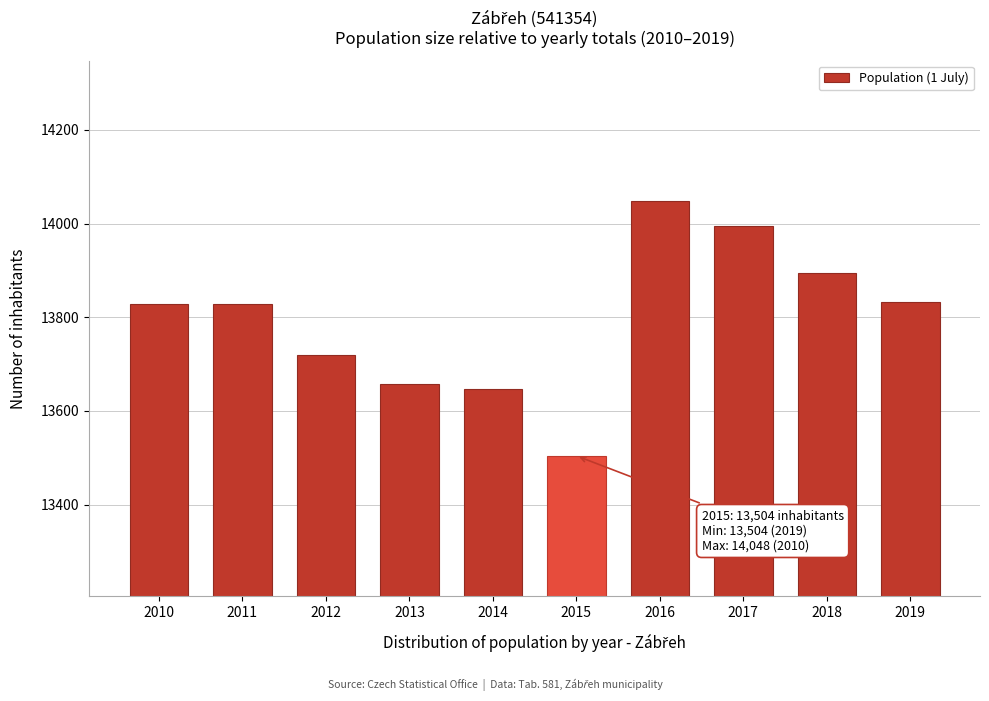

What is the maximum value shown in the chart?

14048